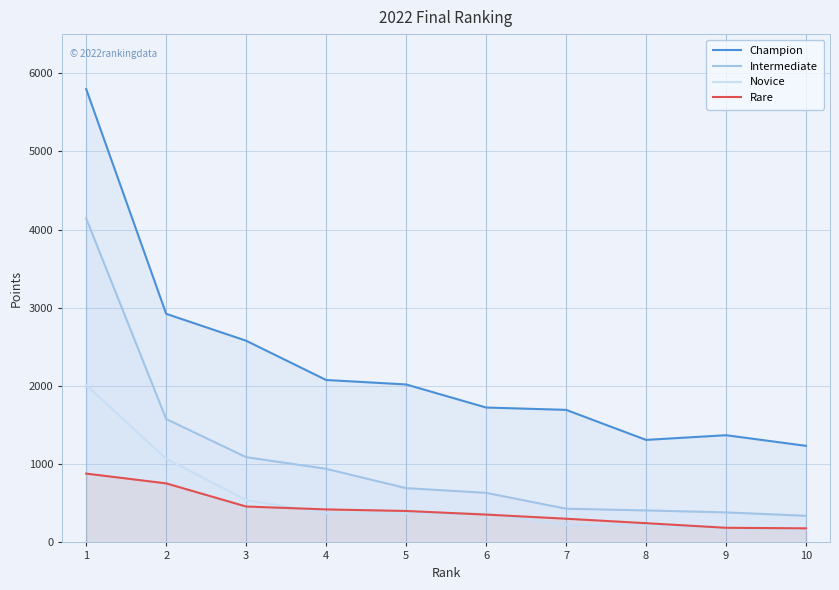

What is the difference between the maximum and minimum values in the Novice series?

1845